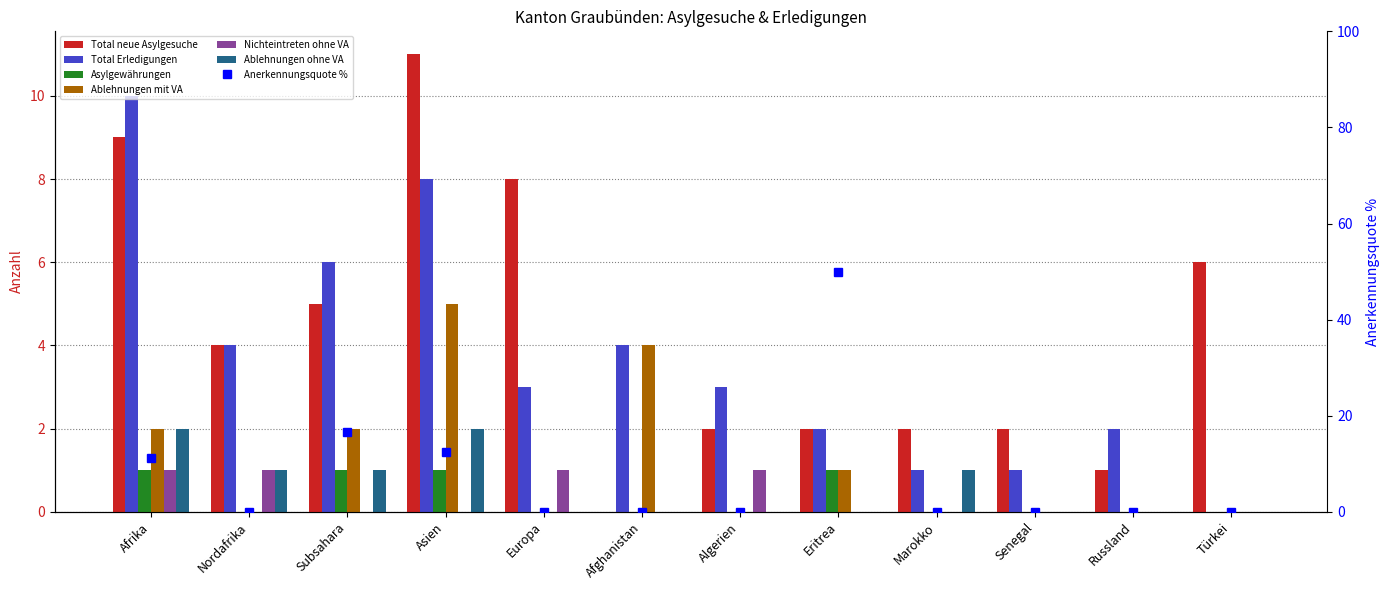

Which series changed the most between Subsahara and Algerien?

Total neue Asylgesuche